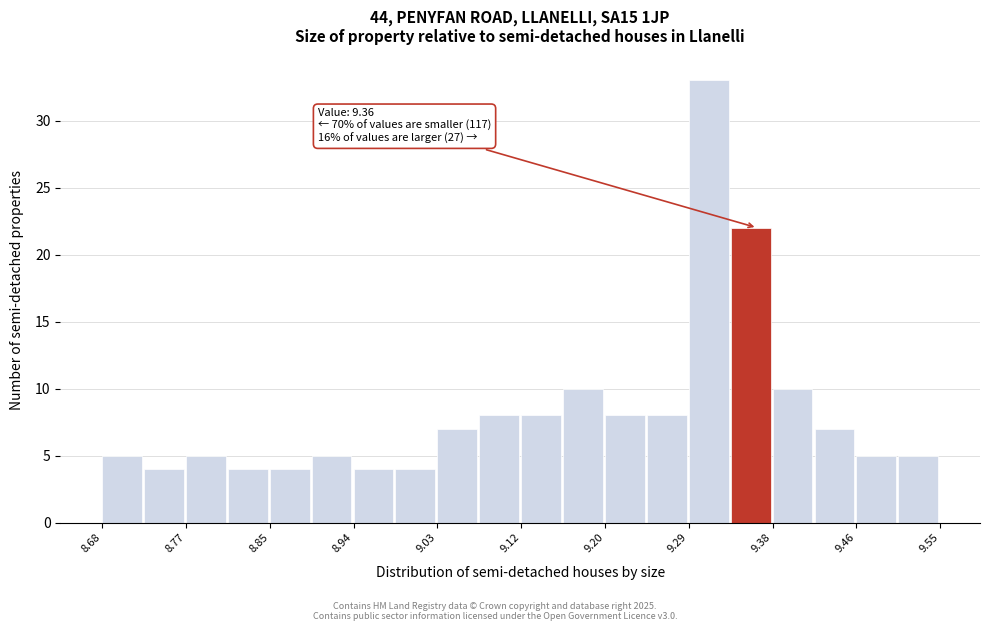

Which range on the x-axis has the tallest bar?

9.29 to 9.33